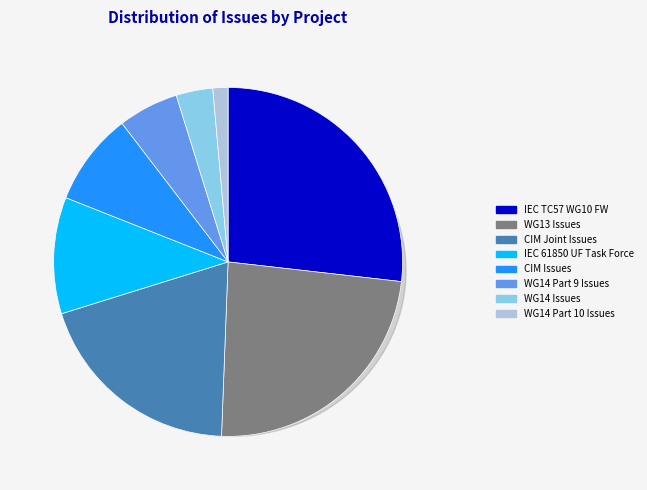

Between WG14 Part 10 Issues and IEC TC57 WG10 Future Work, which is larger?

IEC TC57 WG10 Future Work